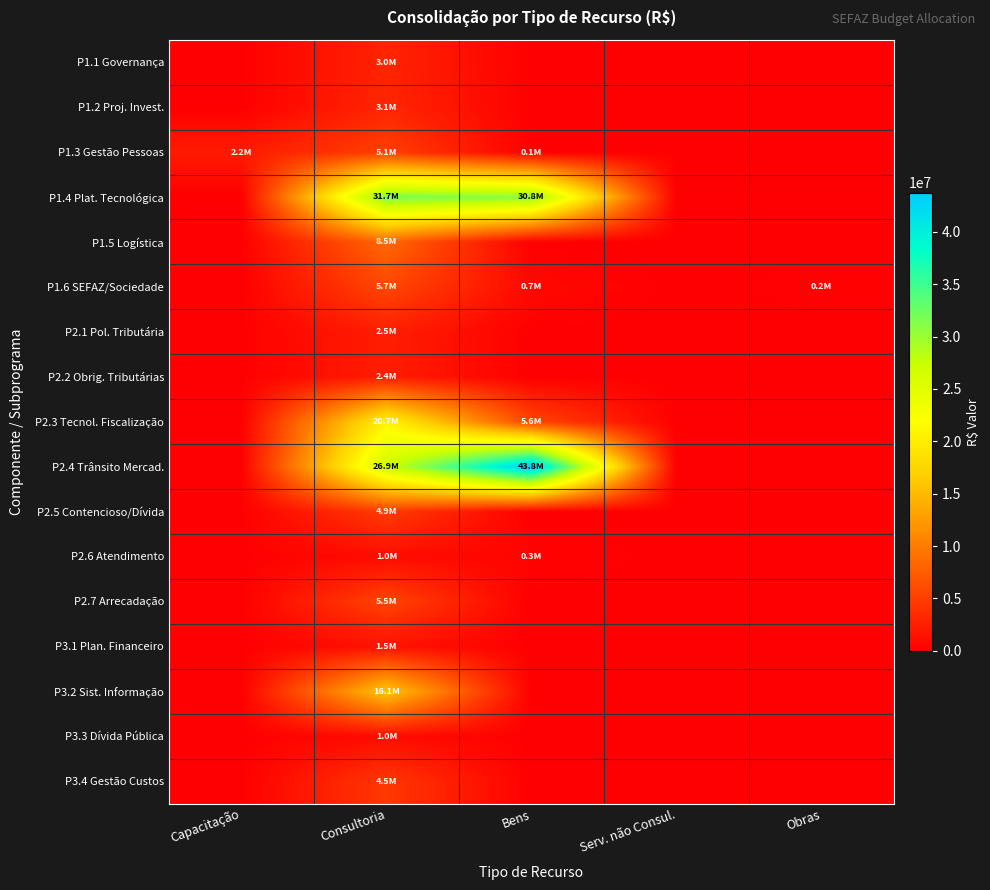

Between Bens and Serv. não Consul., which series saw the biggest shift?

P2.4 Trânsito Mercad.